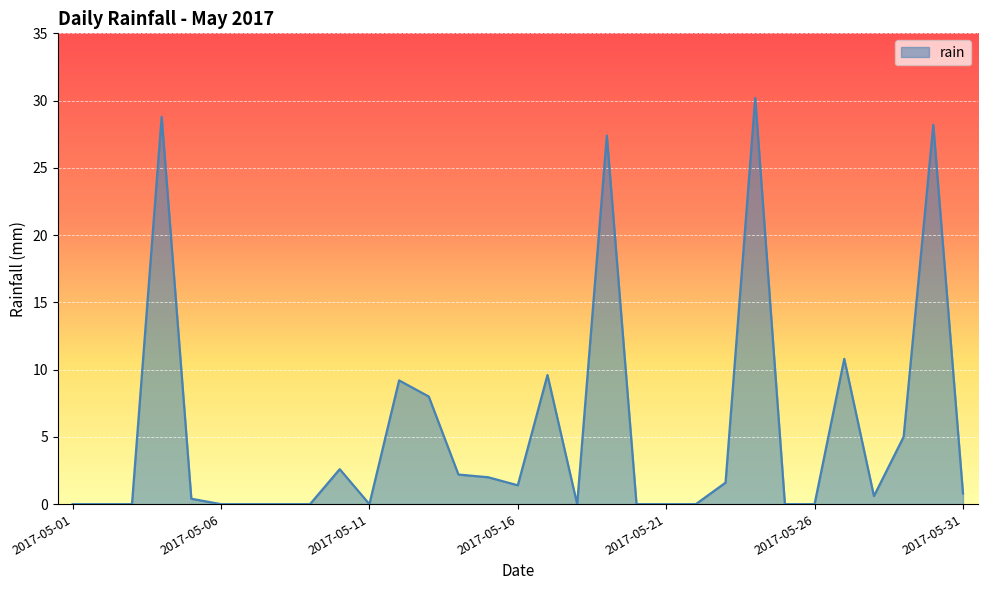

What is the difference between the maximum and minimum values?

30.2